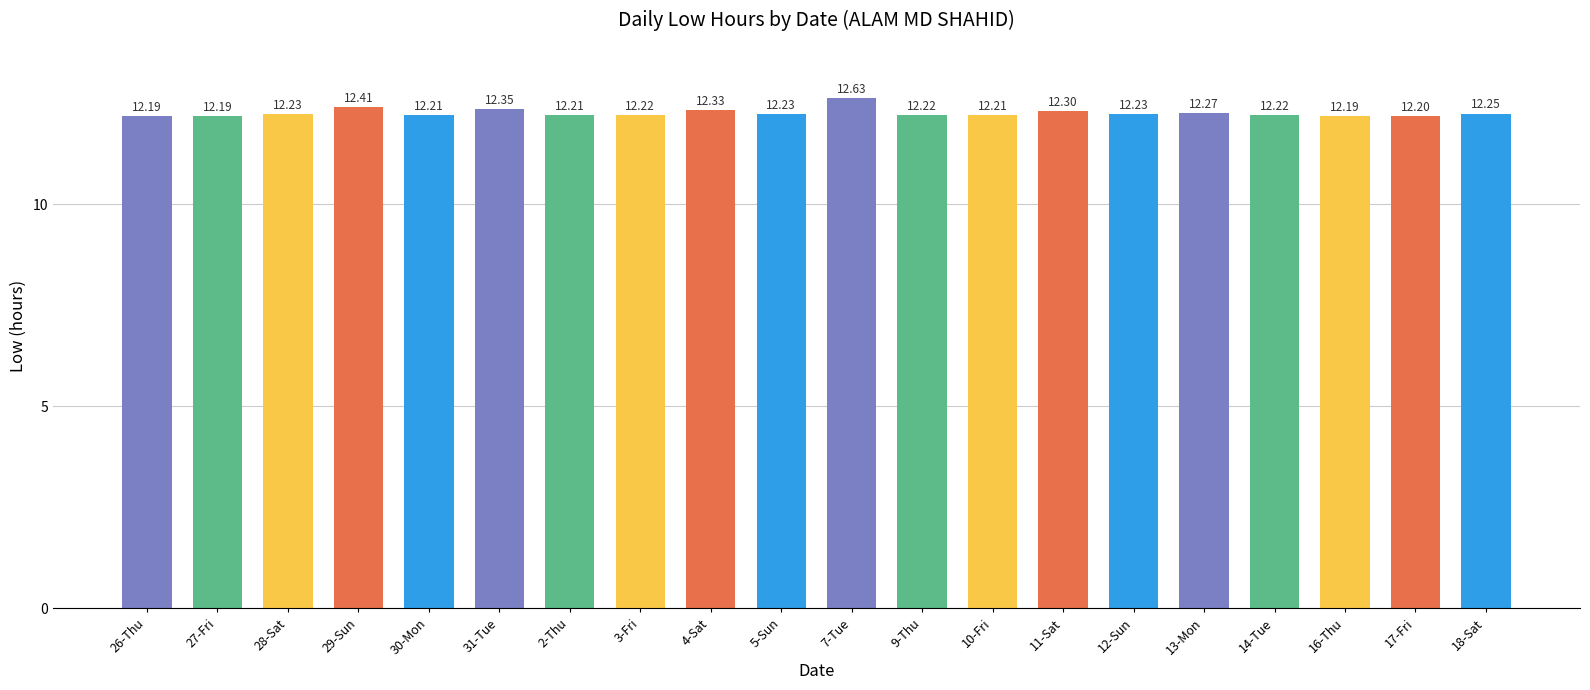

What is the ratio of the value at 17-Fri to the value at 30-Mon?

1.0